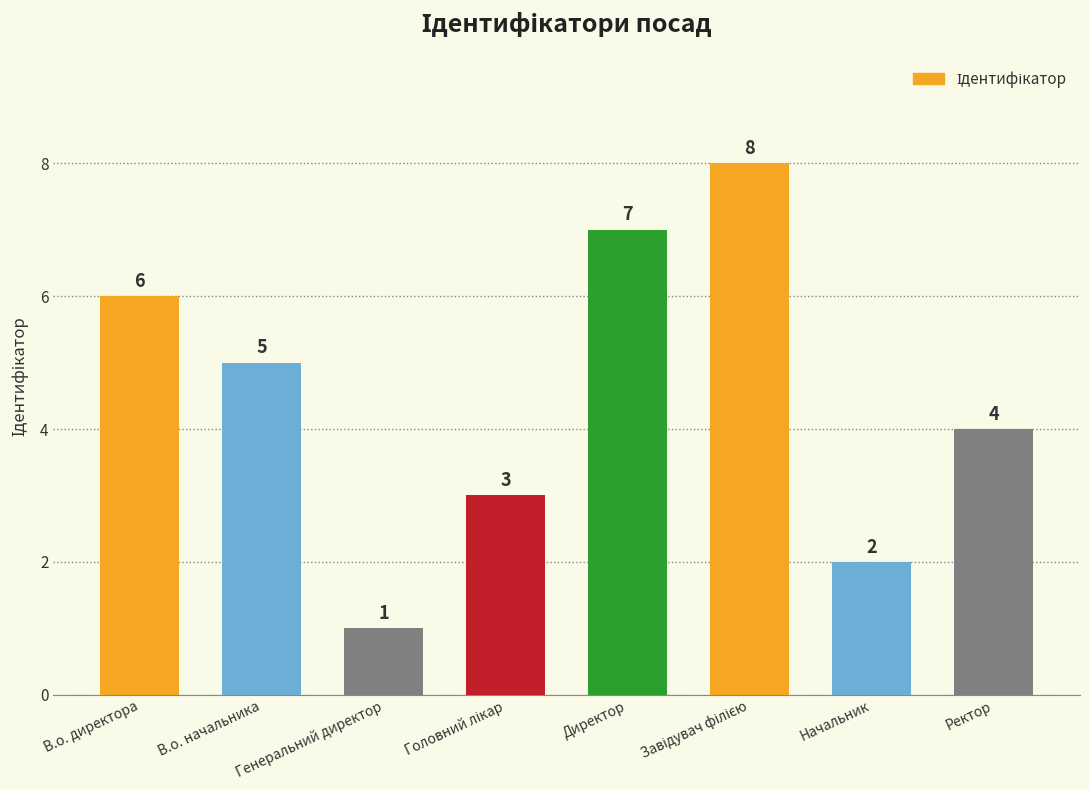

What is the sum of all values?

36